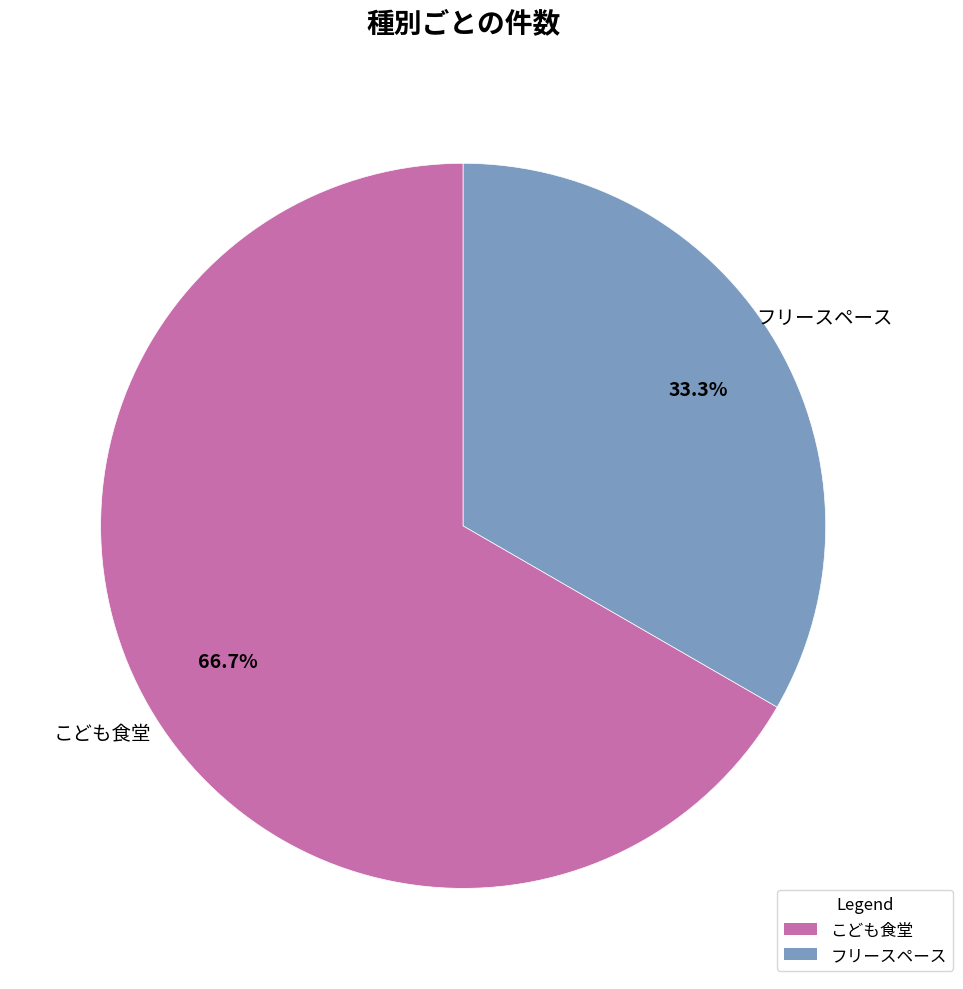

Which category has the biggest portion of the pie?

こども食堂